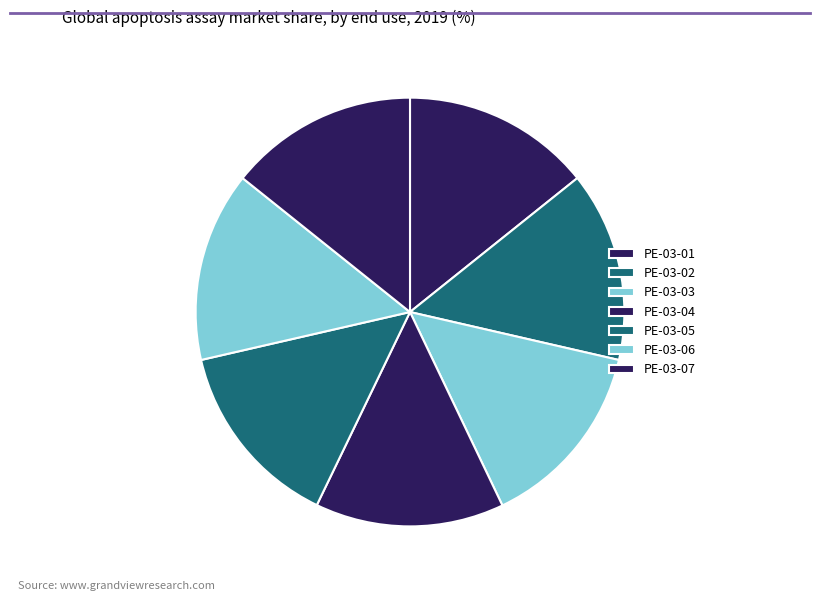

Does PE-03-05 account for over 50% of the chart?

No